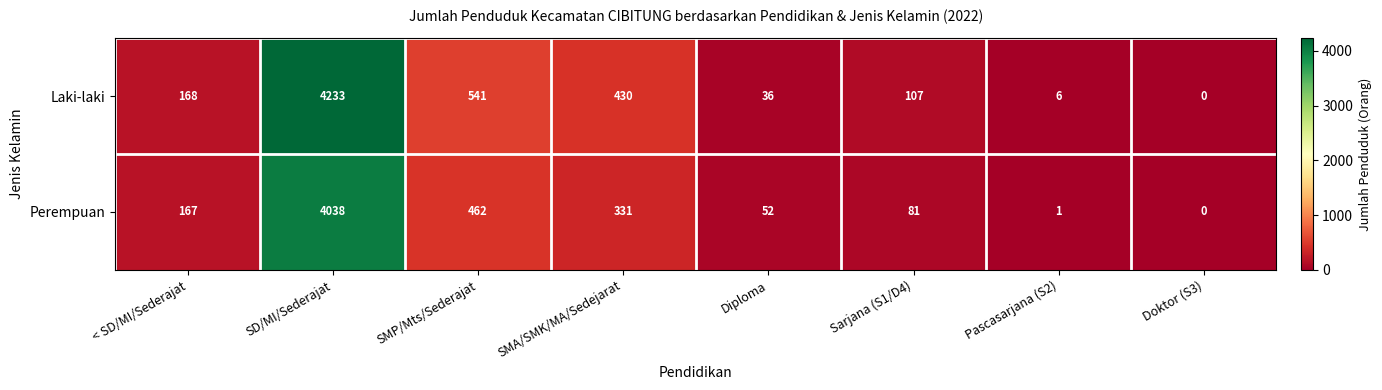

Count the number of data series in this chart.

2